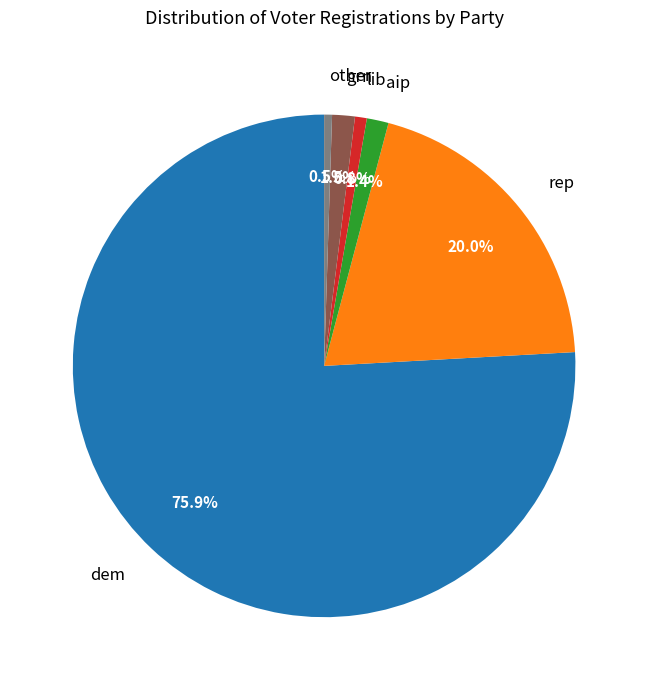

True or false: aip accounts for 1% of the total.

True